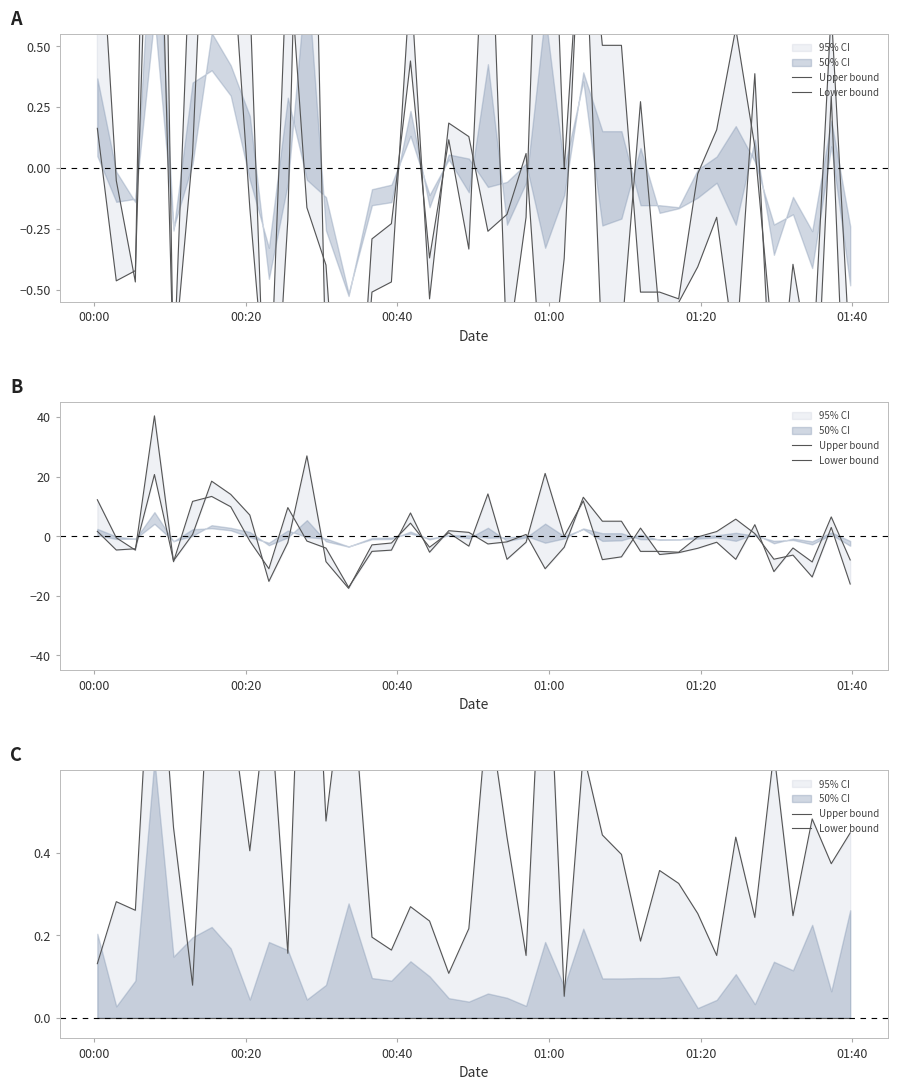

True or false: Lower bound and Upper bound intersect in this chart.

False